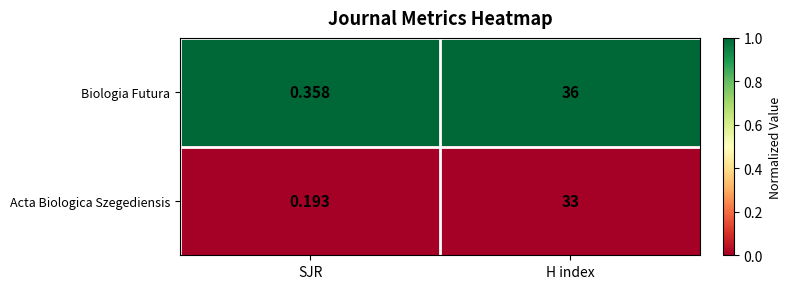

Which series has the largest total across all categories?

Biologia Futura